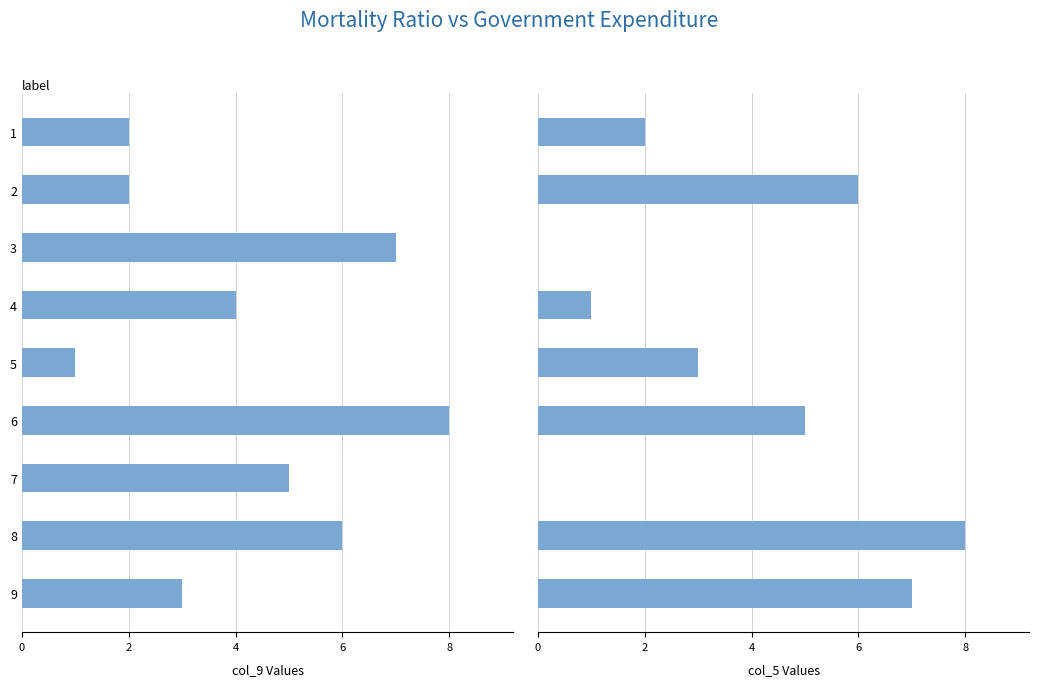

The value of col_5 at 8 is 5. True or false?

False